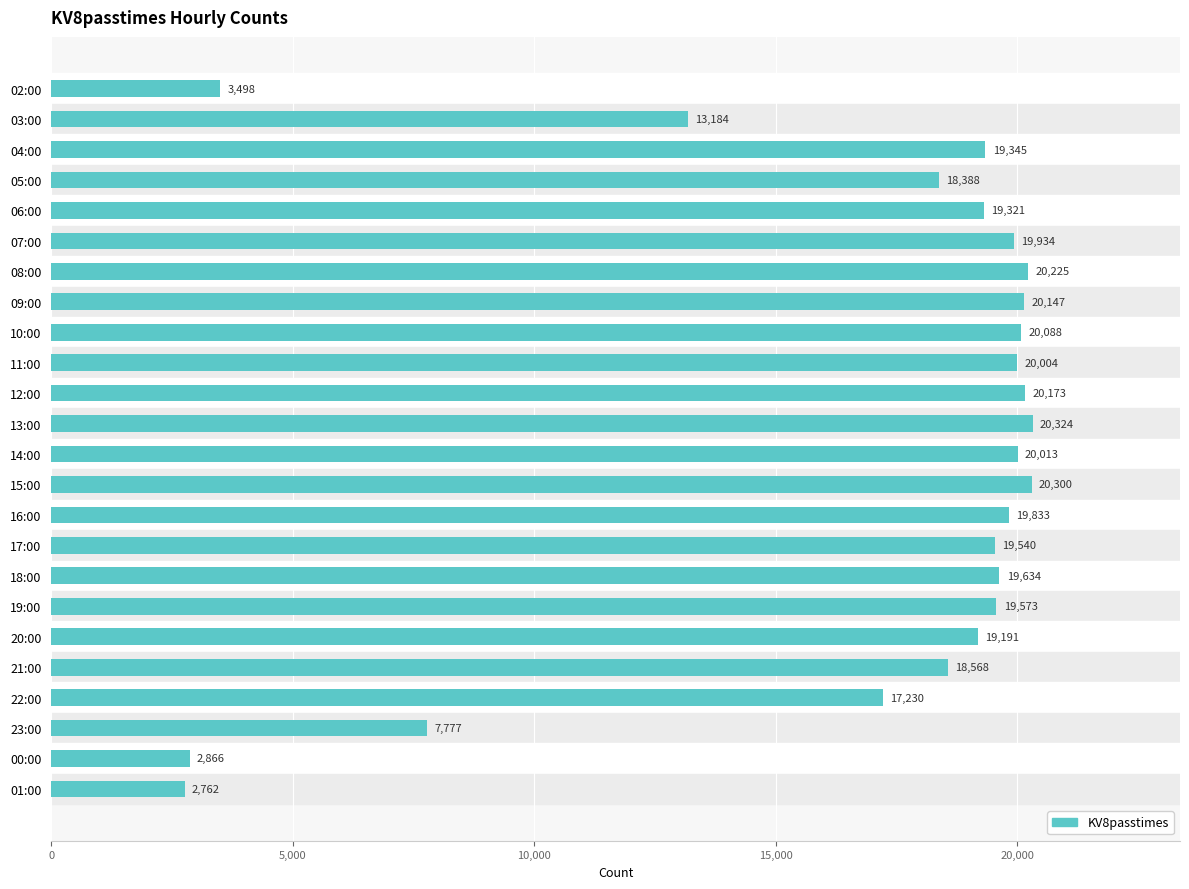

The value at 14:00 is 35663. True or false?

False